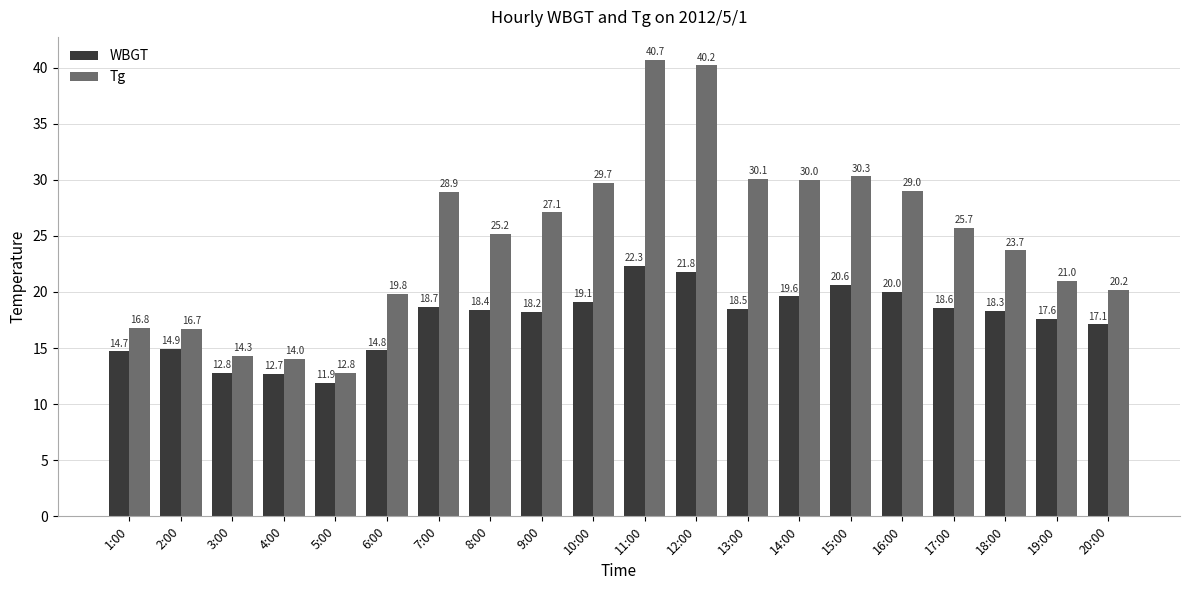

Read the WBGT value at 11:00.

22.3